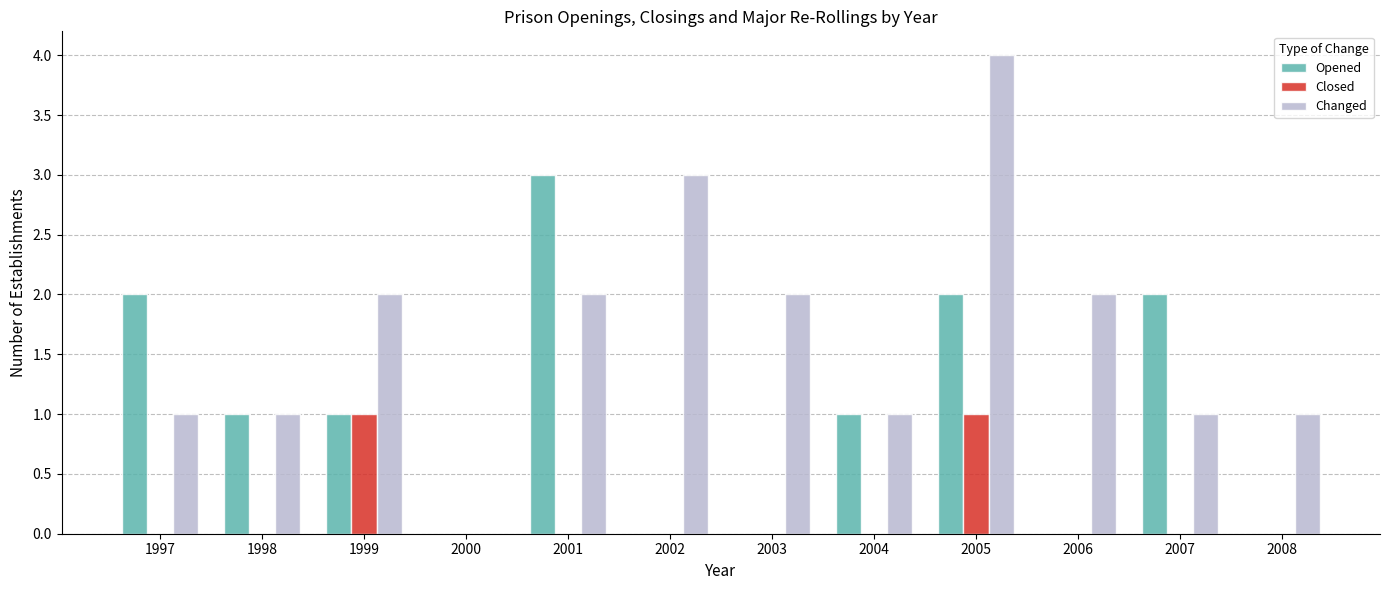

At which category is the sum across all series the highest?

2005